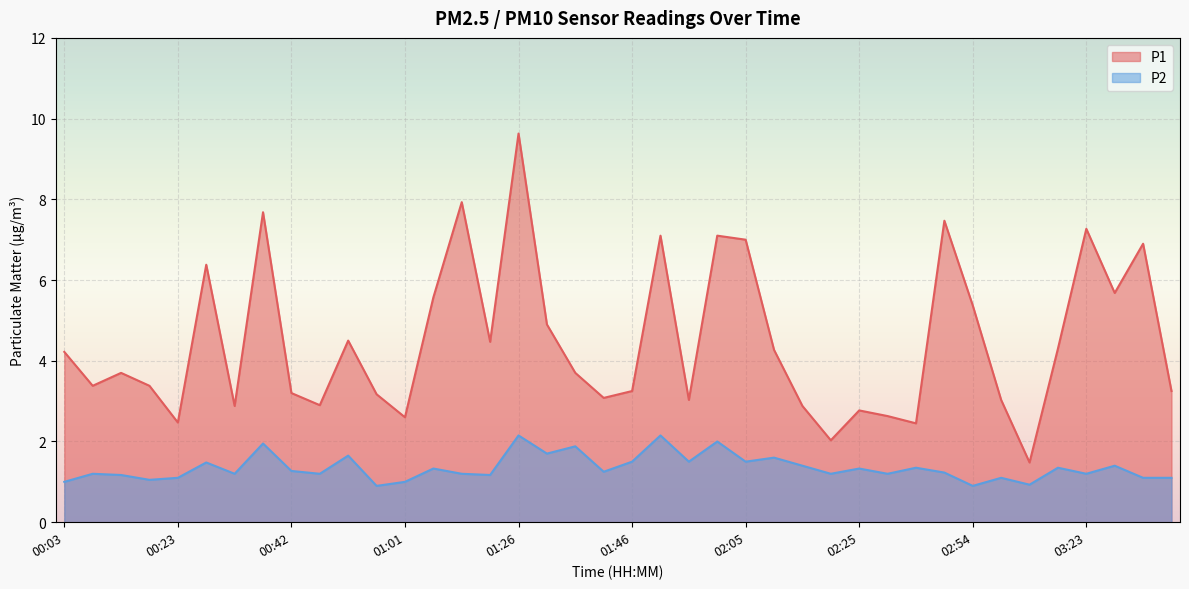

Does the chart display data point markers on the line(s)?

No